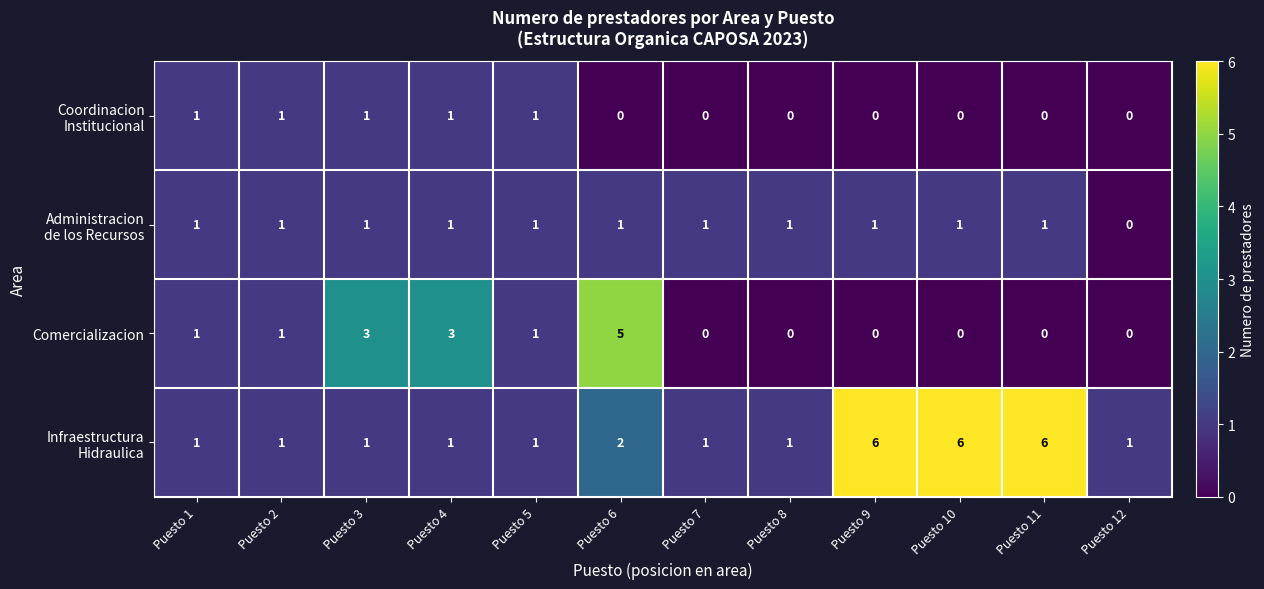

What is the sum of all Comercializacion values?

14